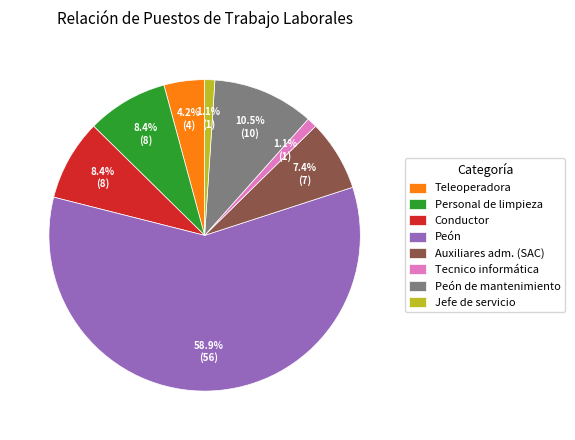

Which category has the biggest portion of the pie?

Peón